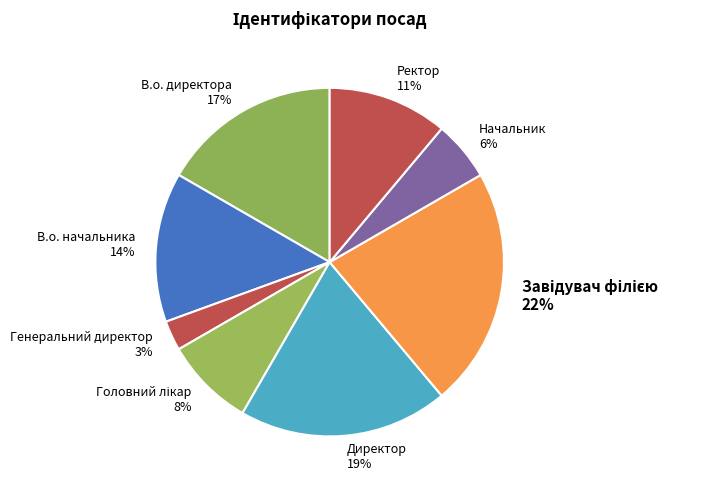

The Генеральний директор slice represents 3% of the pie. True or false?

True